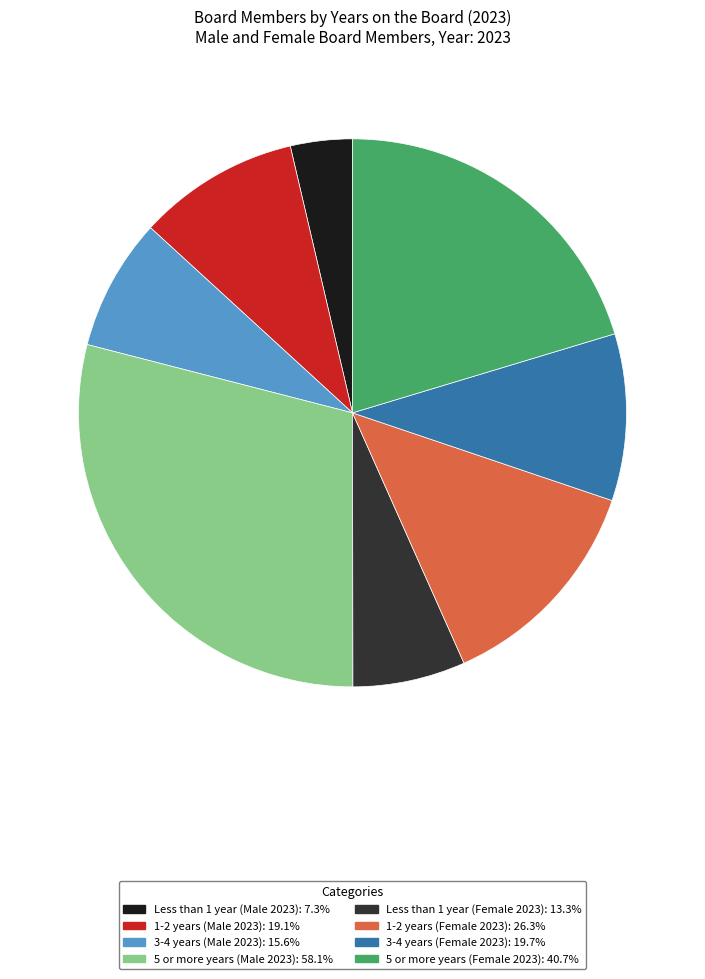

Is there a majority slice in this chart?

No